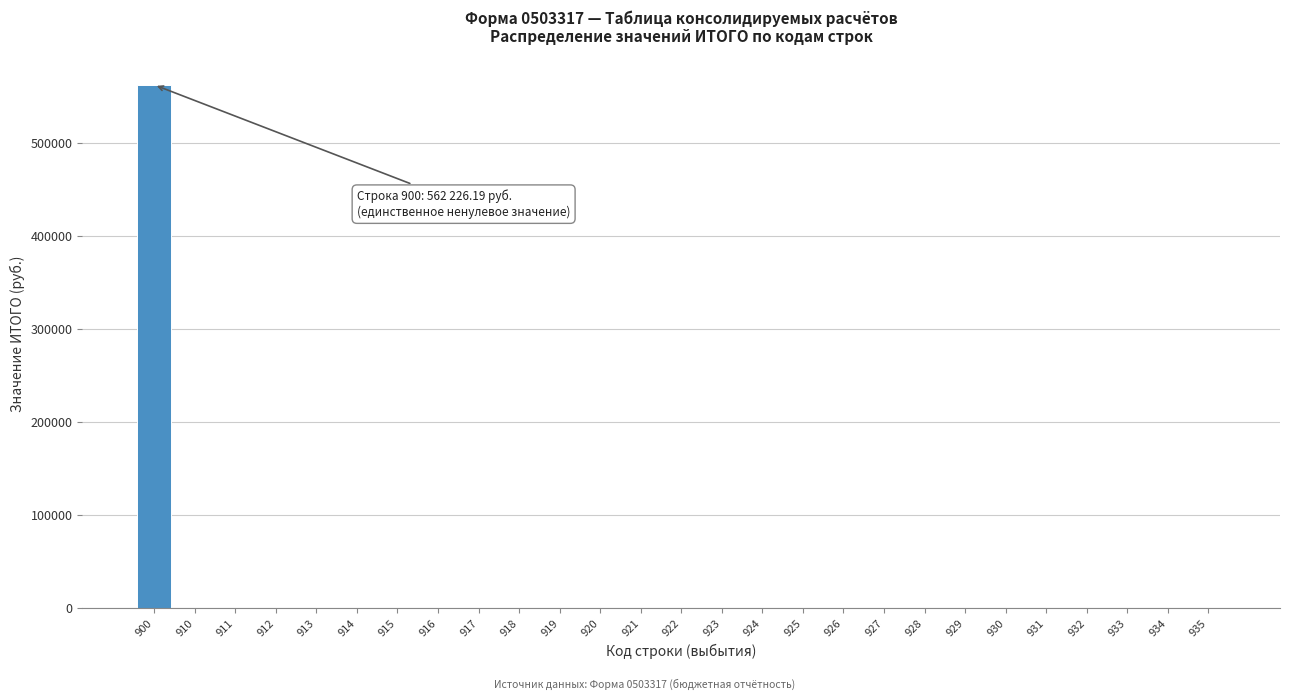

Reading left to right, transcribe all the data shown in this chart.

900=562226.2	910=0.0	911=0.0	912=0.0	913=0.0	914=0.0	915=0.0	916=0.0	917=0.0	918=0.0	919=0.0	920=0.0	921=0.0	922=0.0	923=0.0	924=0.0	925=0.0	926=0.0	927=0.0	928=0.0	929=0.0	930=0.0	931=0.0	932=0.0	933=0.0	934=0.0	935=0.0